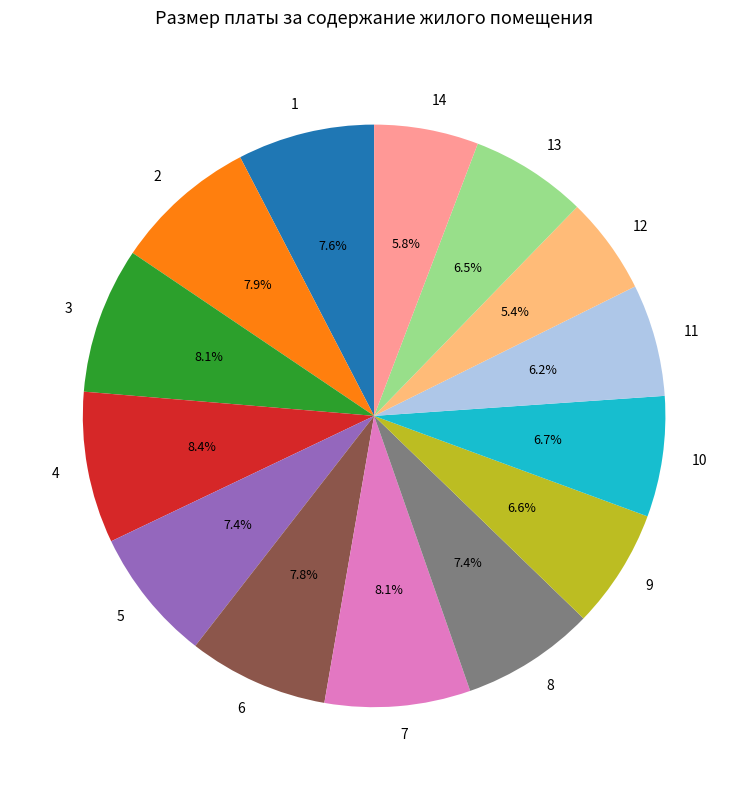

What percentage is the 2 slice, to the nearest percent?

8%